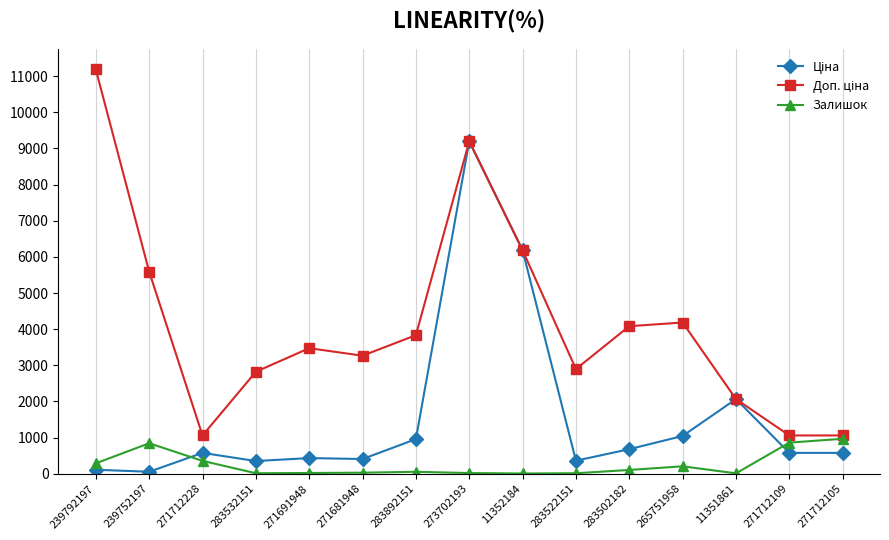

What is the maximum value for Залишок?

968.0